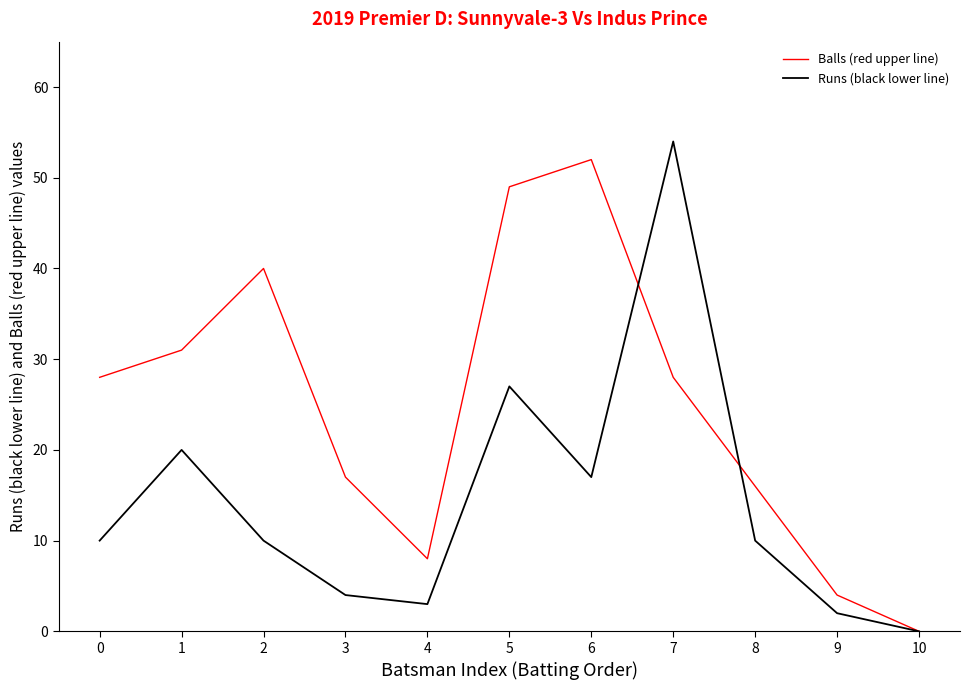

Where is the first local minimum for Balls (red upper line)?

4